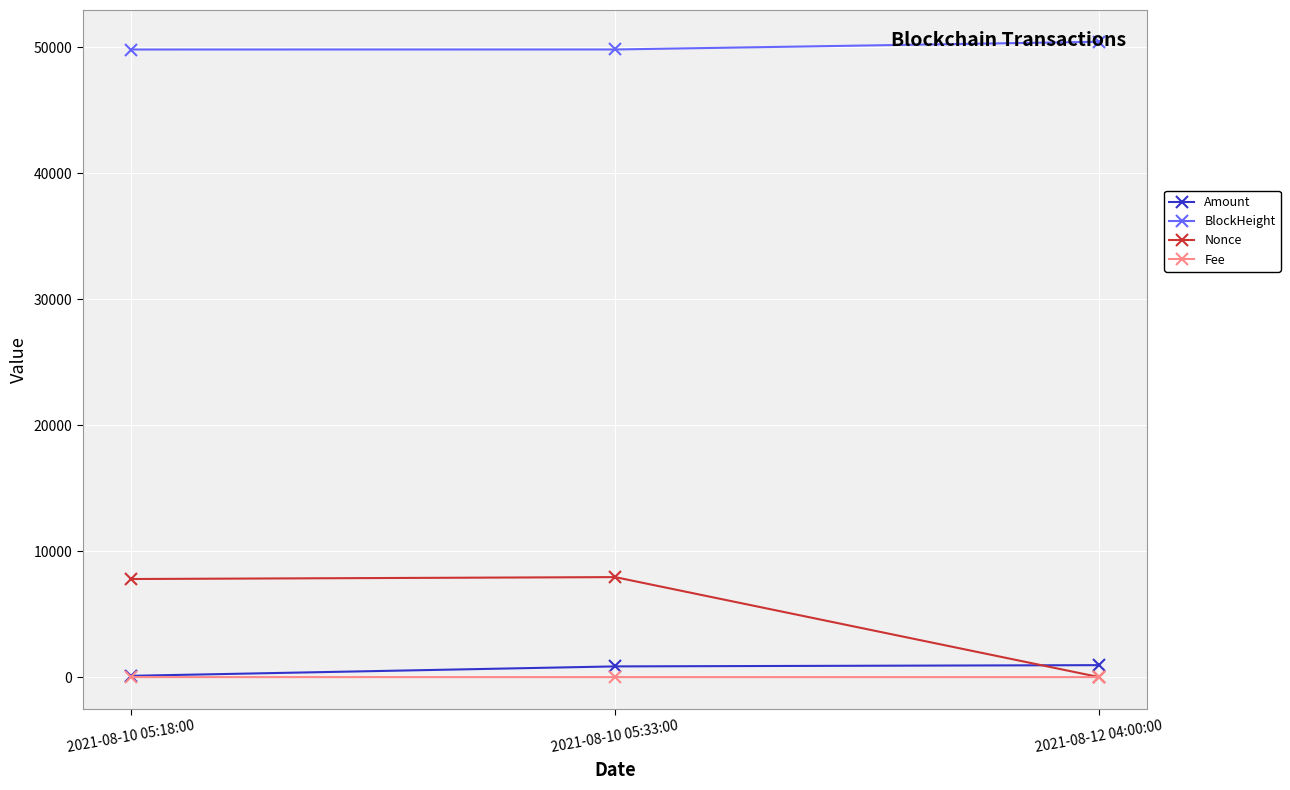

What is the value of the Amount point at the 3rd from the left?

948.1